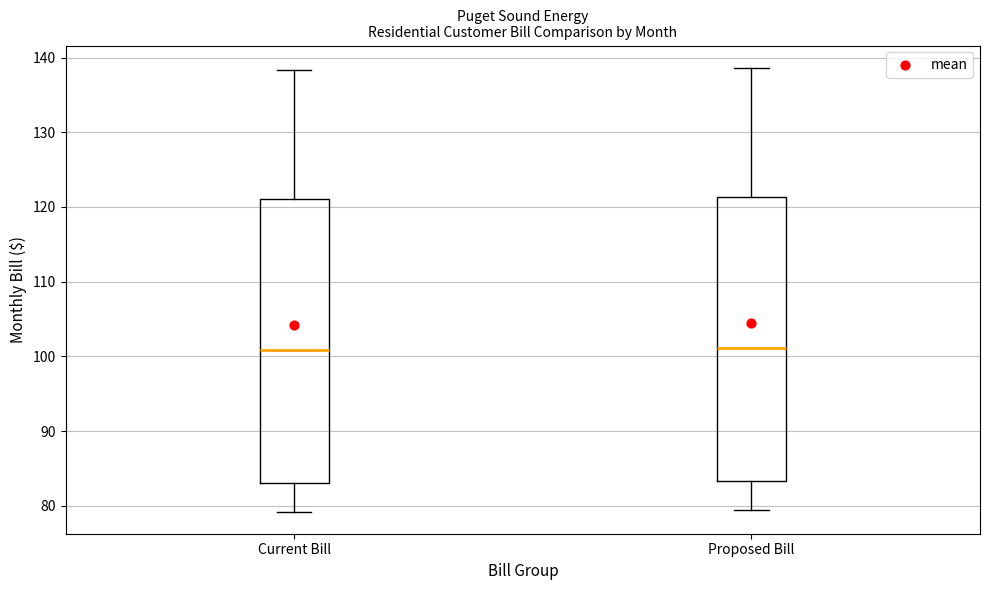

Reading left to right, transcribe this box plot: for each box, give where its median line is, the range the box spans, and where its two whiskers end, as read against the y-axis. The values are not printed on the chart, so give them approximately, as read against the axis.

Current Bill: median 101, box 83 to 121, whiskers 79 to 138
Proposed Bill: median 101, box 83 to 121, whiskers 79 to 139